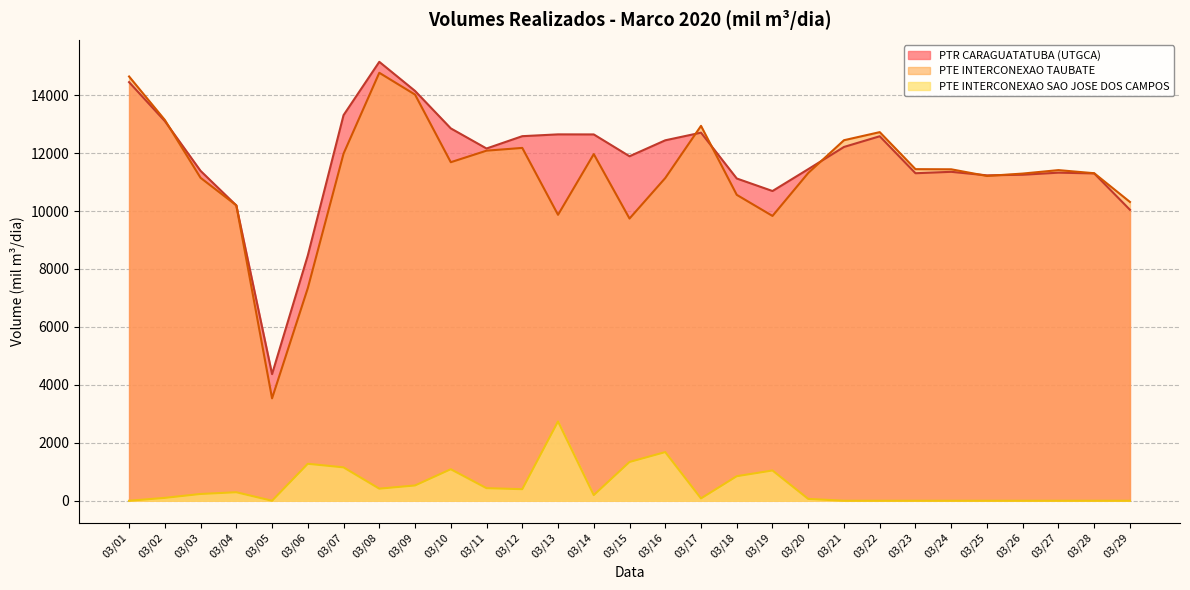

What is the value of the PTR CARAGUATATUBA (UTGCA) point at the 1st from the left?

14448.2